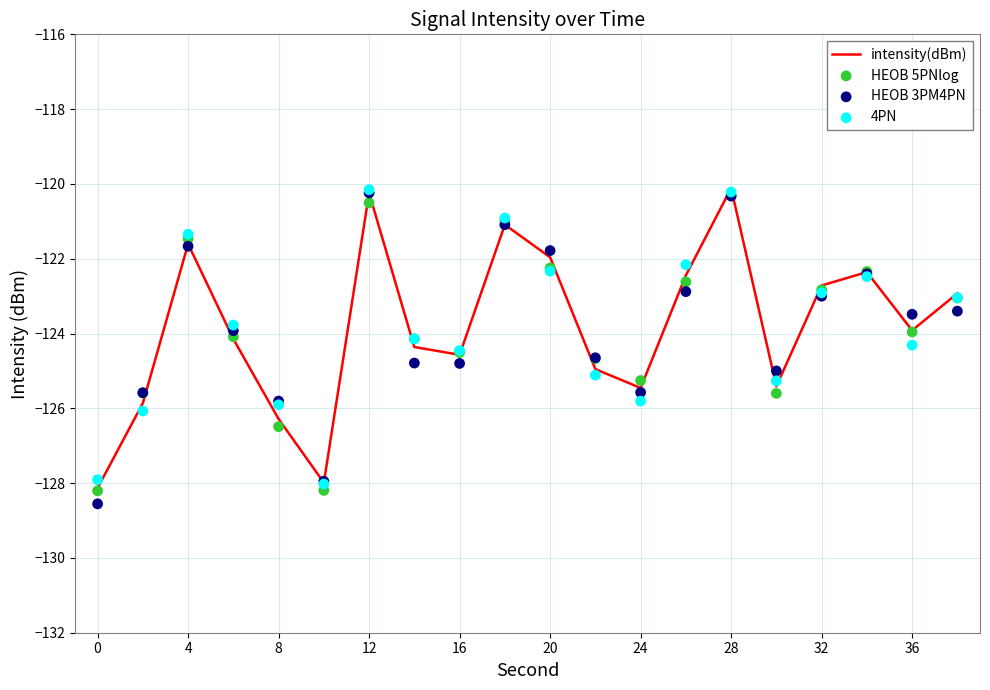

The intensity(dBm) series shows -84.7 at 16. True or false?

False